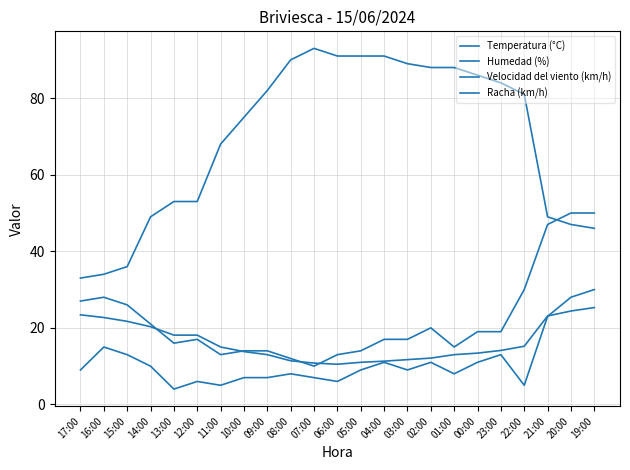

True or false: Racha (km/h) and Temperatura (°C) cross at least once.

True